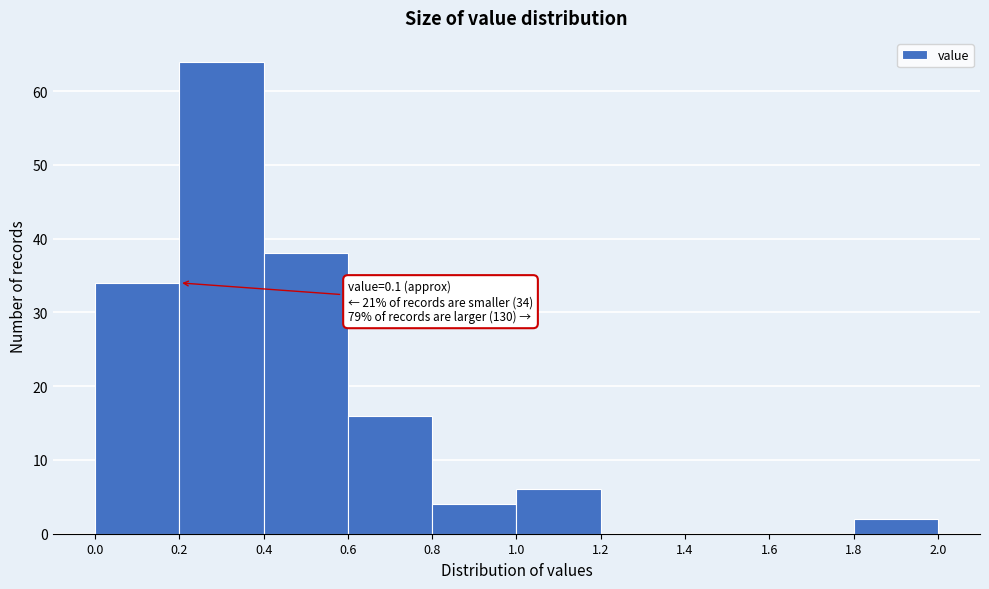

Over which range of the x-axis is the bar tallest?

0.2 to 0.4